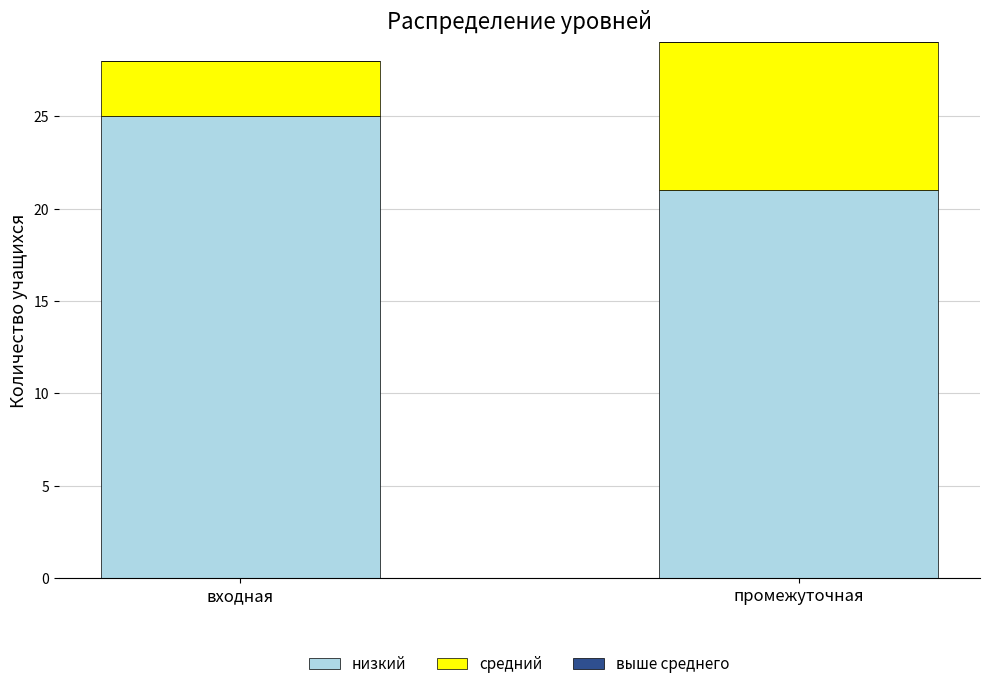

Reading left to right, transcribe the values for низкий.

входная=25	промежуточная=21